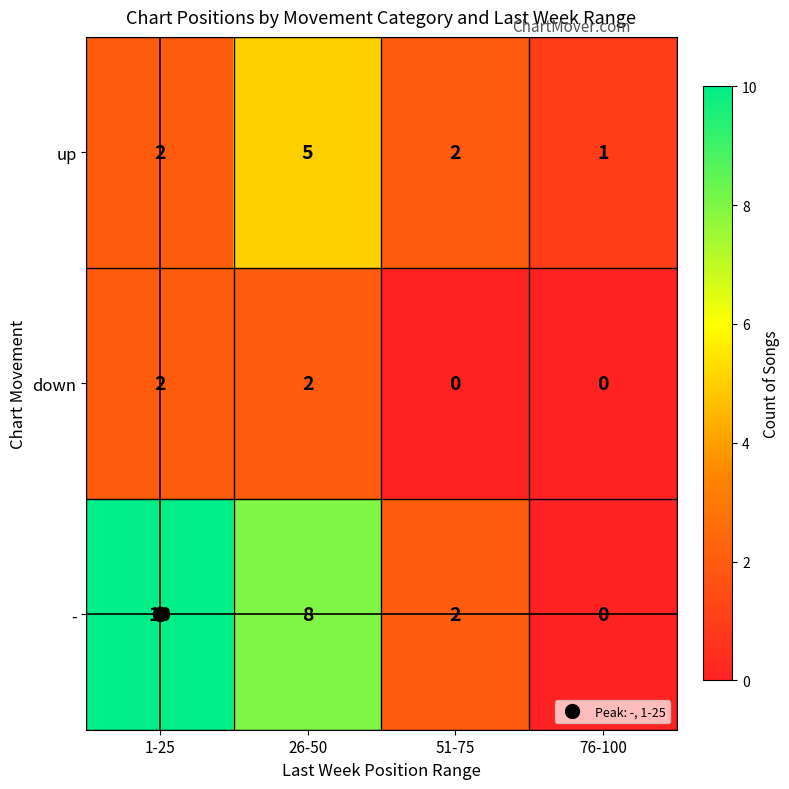

What is the difference between the highest and lowest values at 76-100?

1